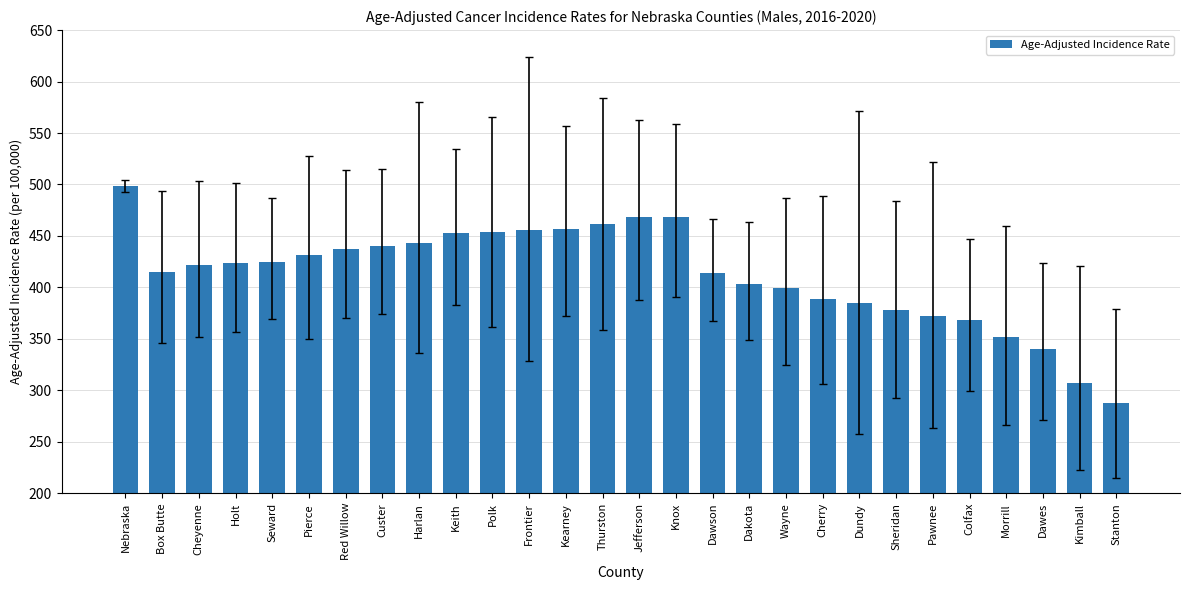

What is the approximate value at Kearney?

456.8